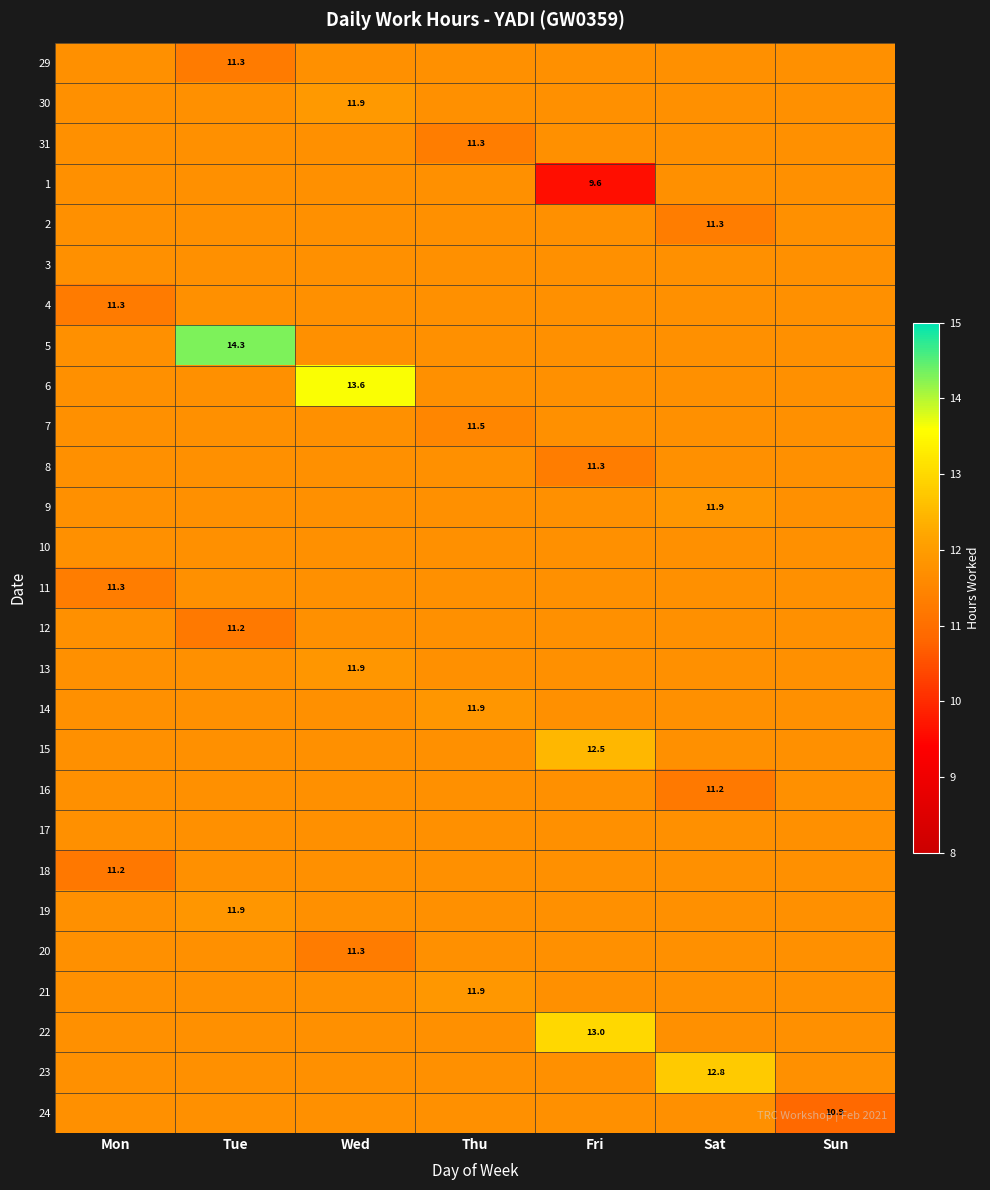

What is the minimum value shown in the chart?

9.6